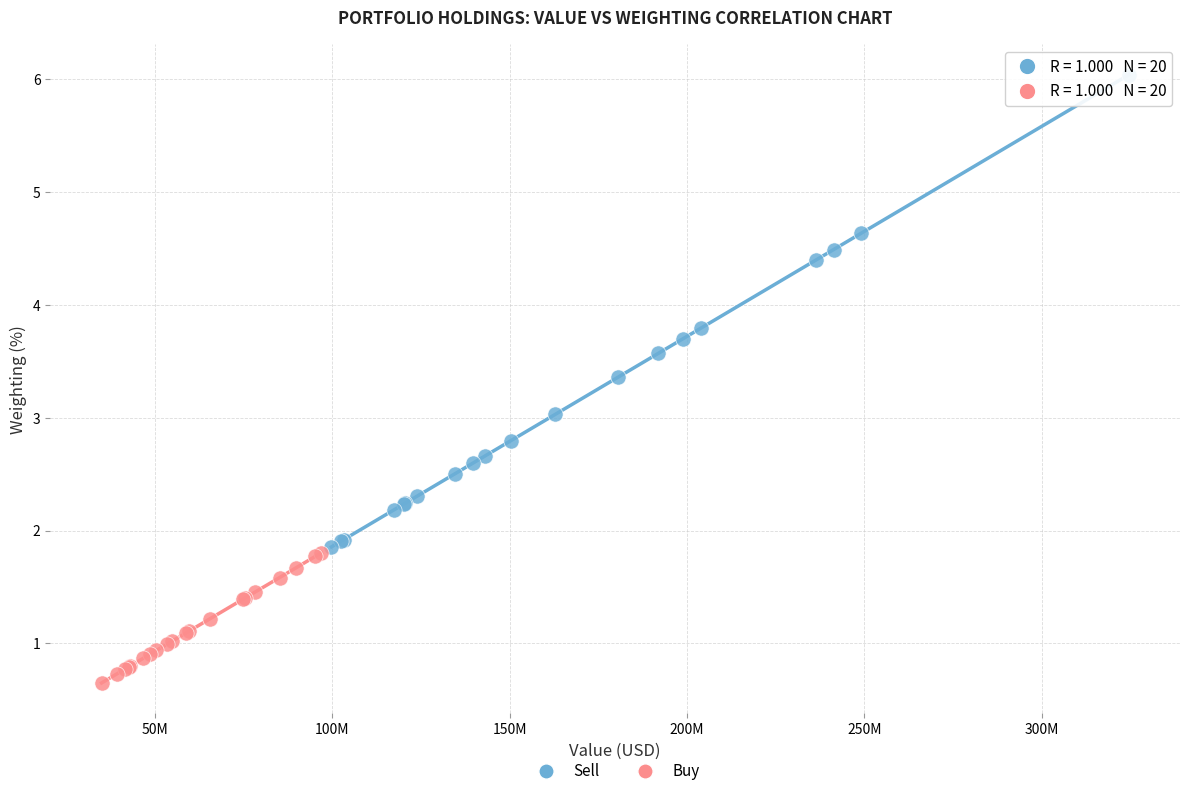

Which series contains the highest Y value?

Sell